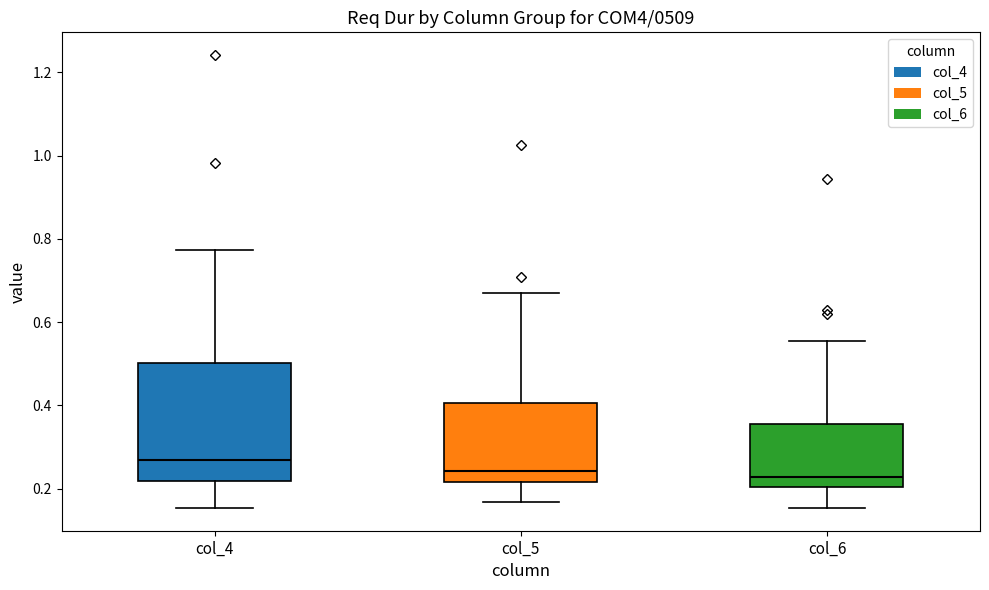

Where is the upper edge of the box for col_6 on the y-axis? The values are not printed on the chart, so give them approximately, as read against the axis.

0.36